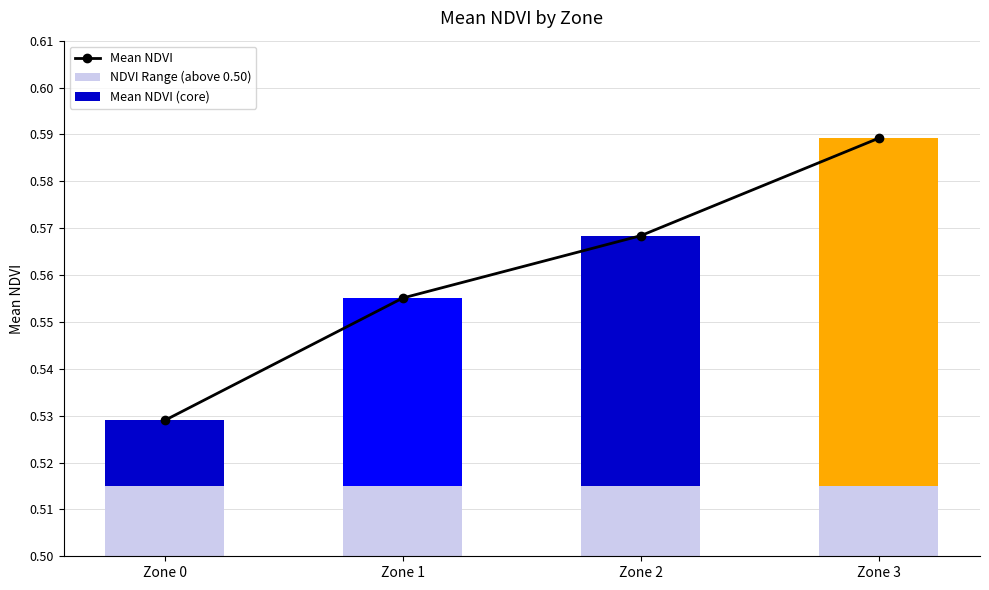

What is the value of the Mean NDVI bar at the 3rd from the left?

0.6